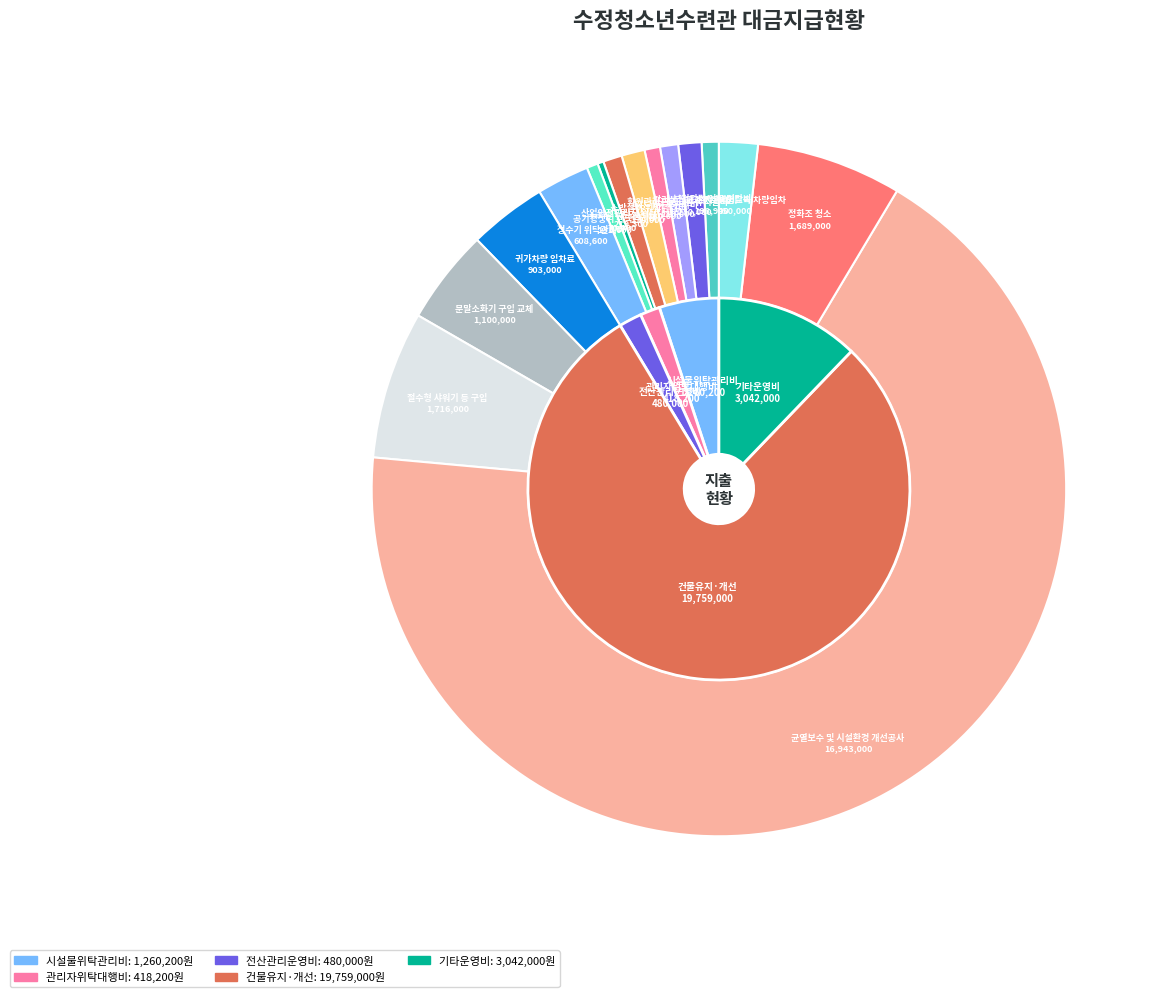

Is the sum of 회원관리프로그램 유지관리 and 소방설비 위탁관리비 greater than half?

No